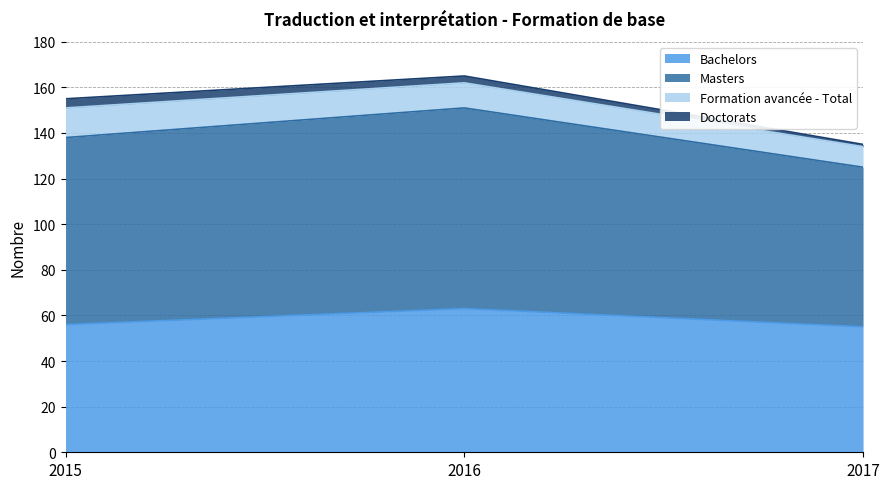

What is the sum of the Bachelors values at 2016 and 2017?

118